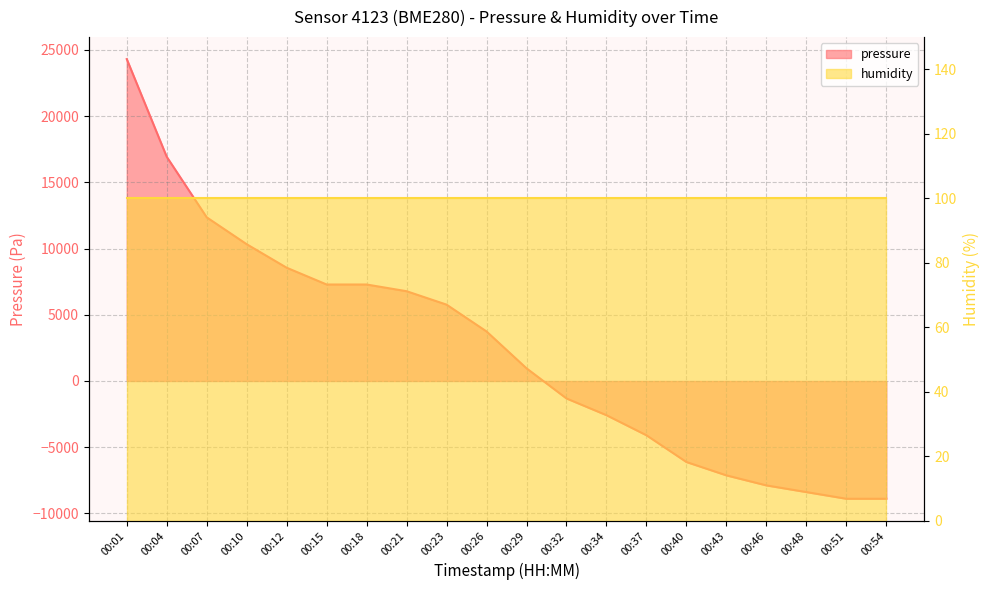

Rank the categories by value from lowest to highest.

00:51, 00:54, 00:48, 00:46, 00:43, 00:40, 00:37, 00:34, 00:32, 00:29, 00:26, 00:23, 00:21, 00:15, 00:18, 00:12, 00:10, 00:07, 00:04, 00:01